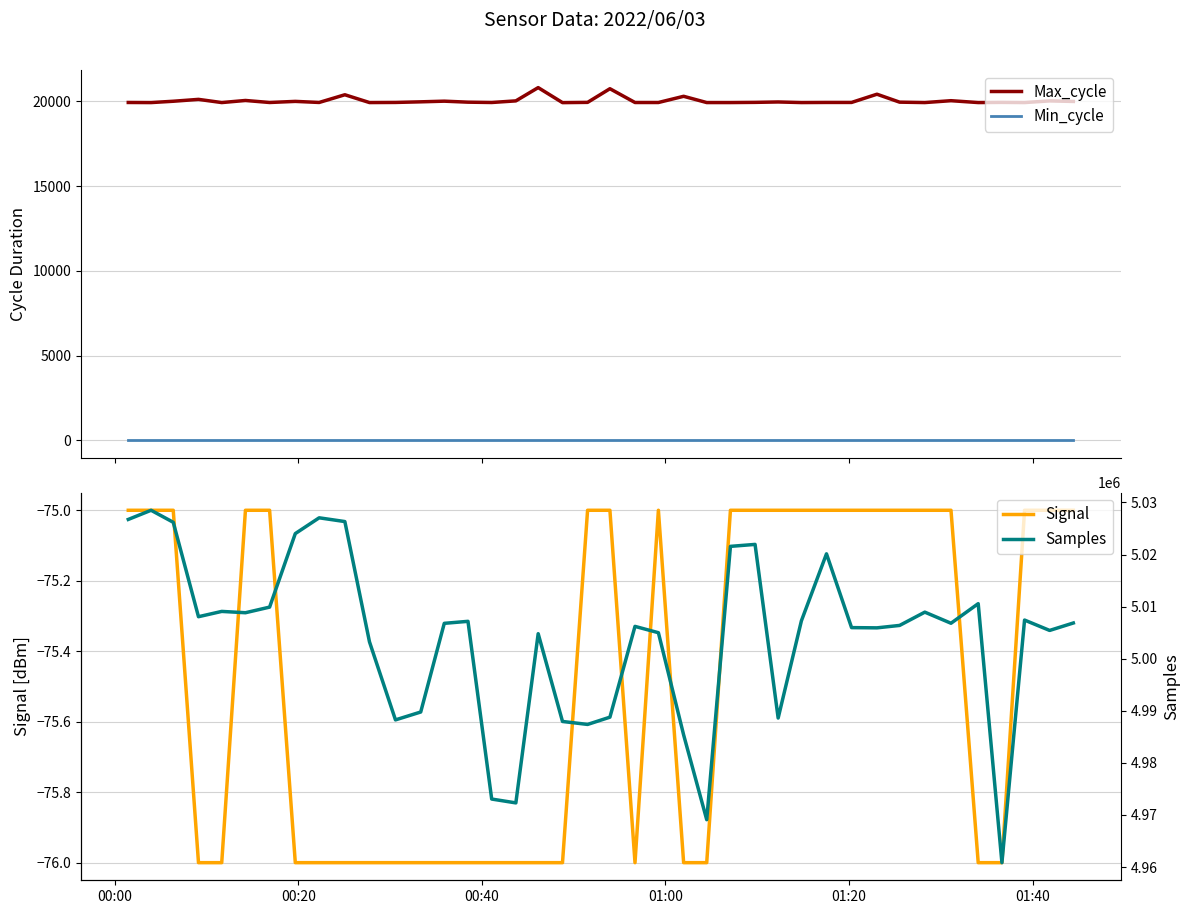

What is the highest value of the Signal series?

-75